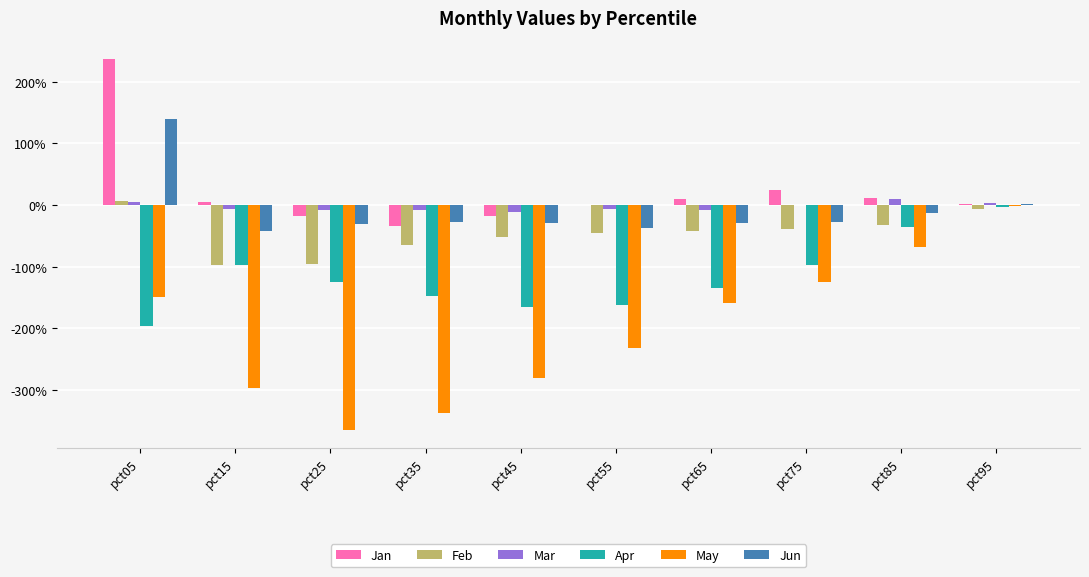

At which label does Feb reach its peak?

pct05